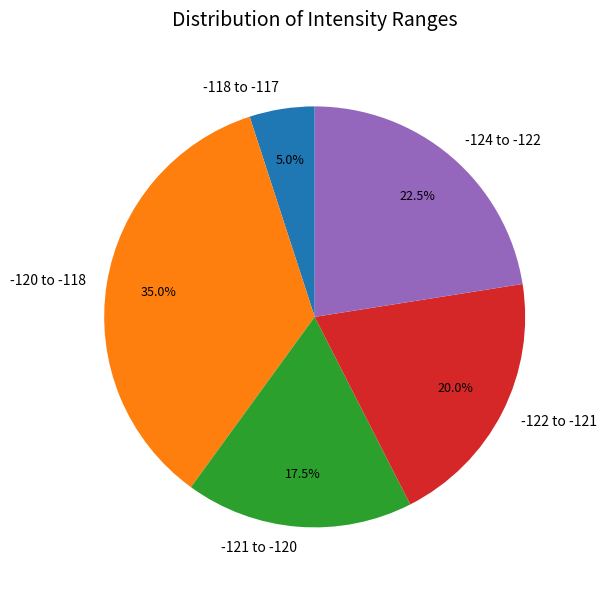

How many slices are in this pie chart?

5